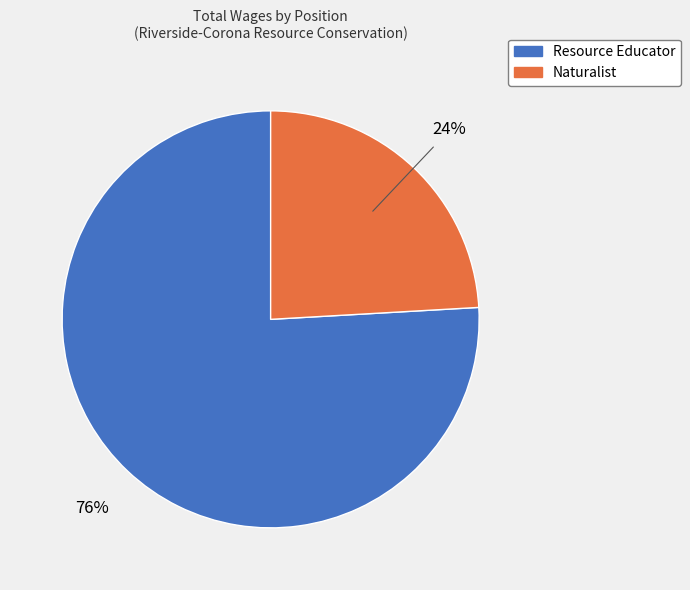

How many segments does this pie chart have?

2